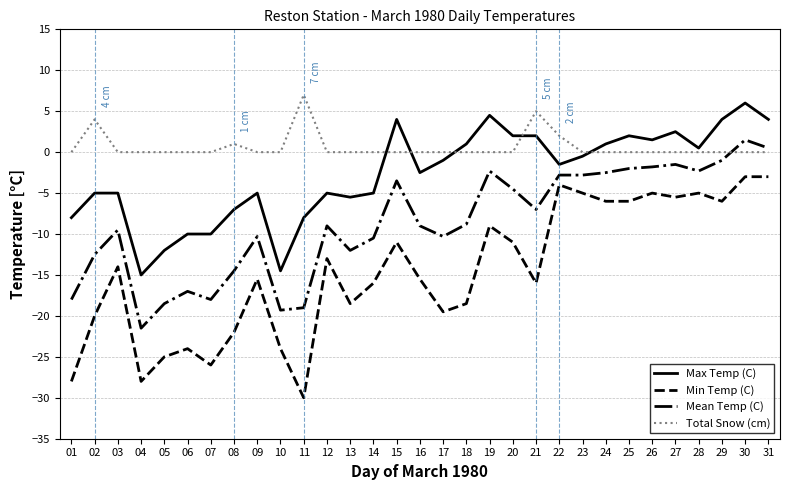

Rank the series at 22 from highest to lowest value.

Total Snow (cm), Max Temp (C), Mean Temp (C), Min Temp (C)